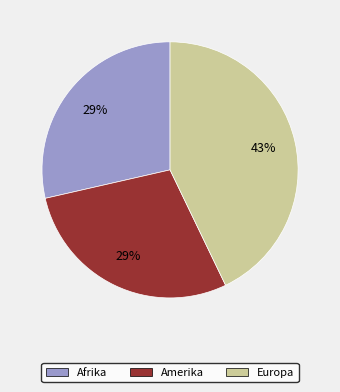

To the nearest percent, what is the average slice percentage?

33%